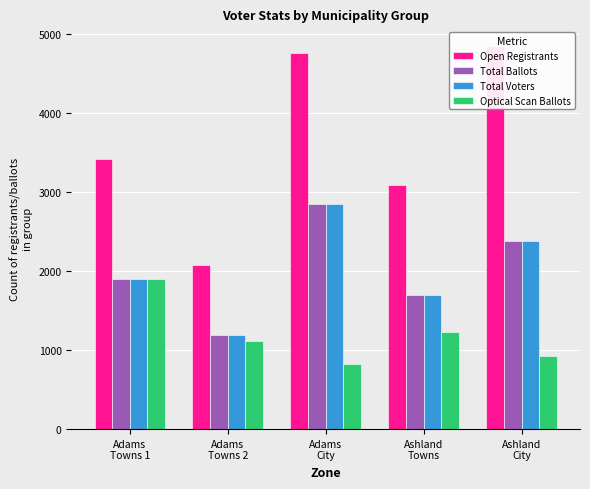

How many bars are there in total?

20